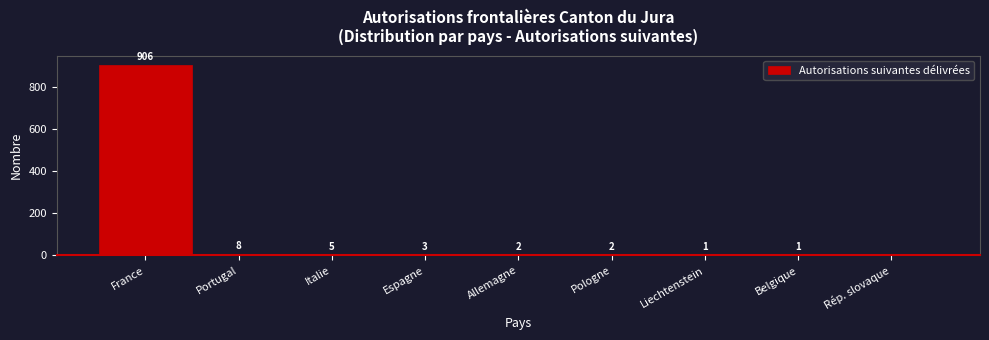

Reading left to right, extract all data points from this chart.

France=906	Portugal=8	Italie=5	Espagne=3	Allemagne=2	Pologne=2	Liechtenstein=1	Belgique=1	Rép. slovaque=0